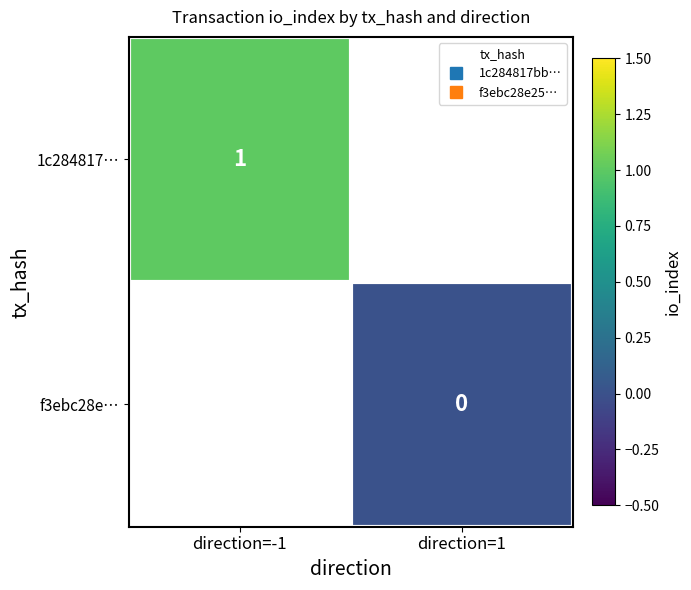

At how many categories does at least one series exceed 0?

1